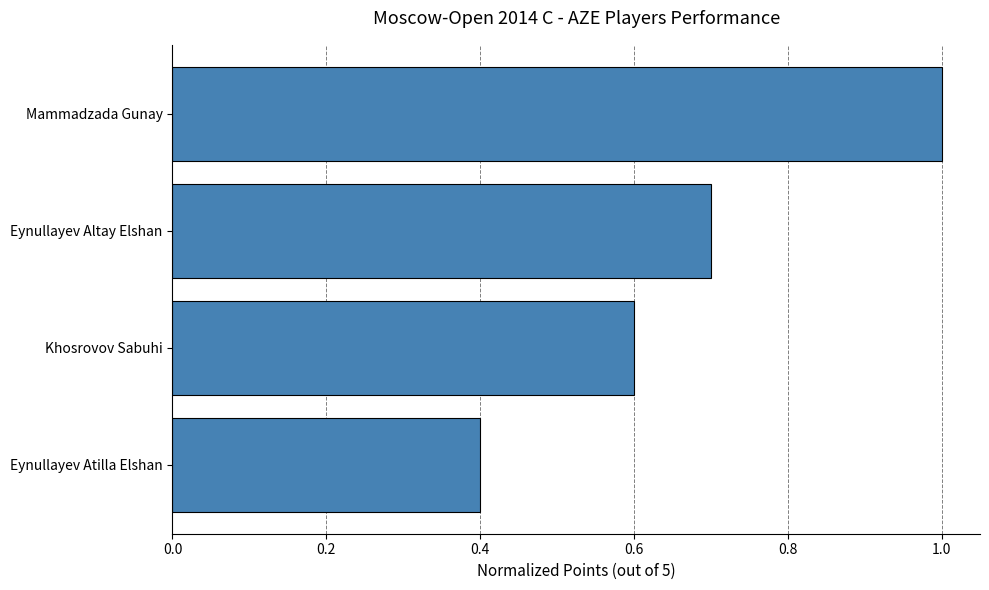

List the labels in order of value, smallest first.

Eynullayev Atilla Elshan, Khosrovov Sabuhi, Eynullayev Altay Elshan, Mammadzada Gunay